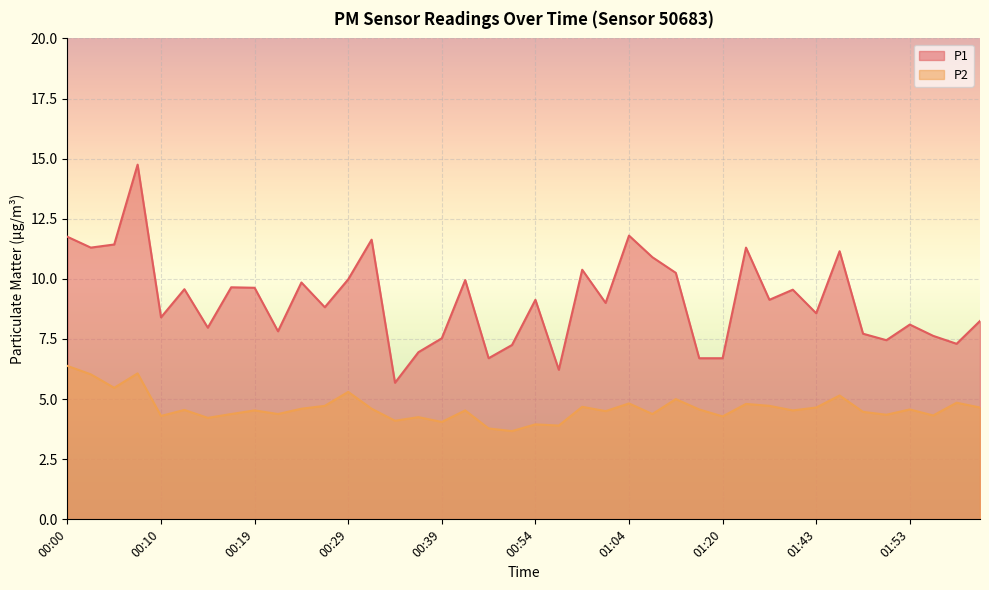

Where is P1 nearest to the value 10?

00:29